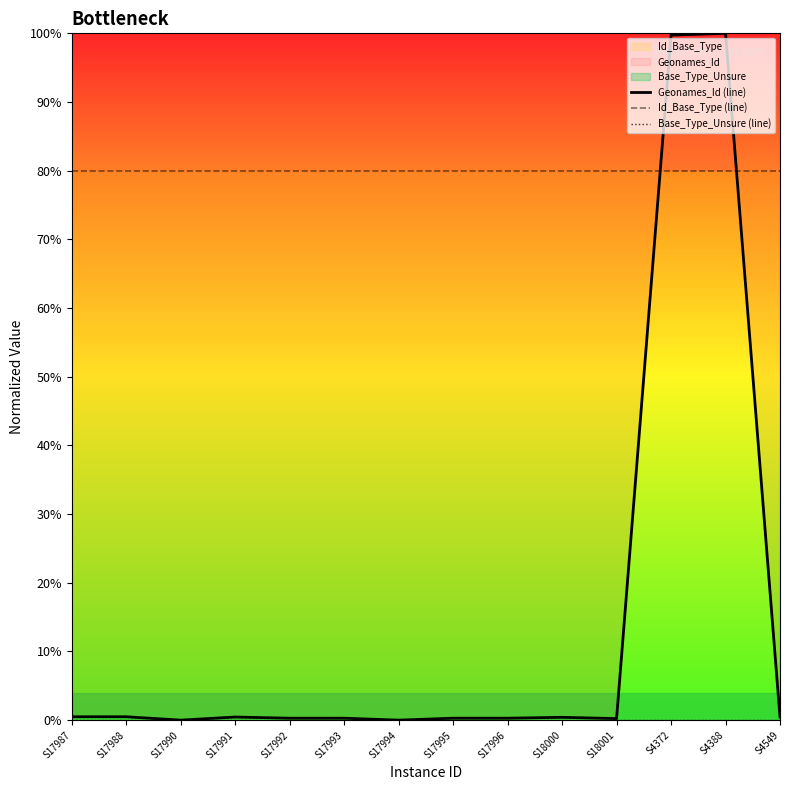

The Id_Base_Type (line) series shows 80.0 at S17991. True or false?

True